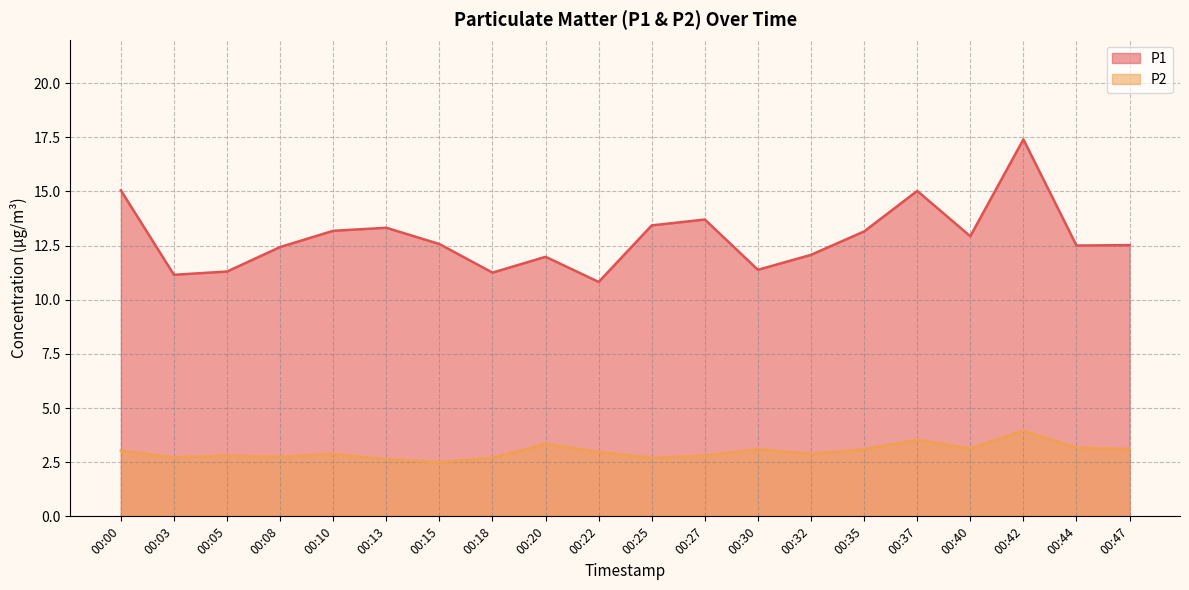

The value of P2 at 00:32 is 2.9. True or false?

True